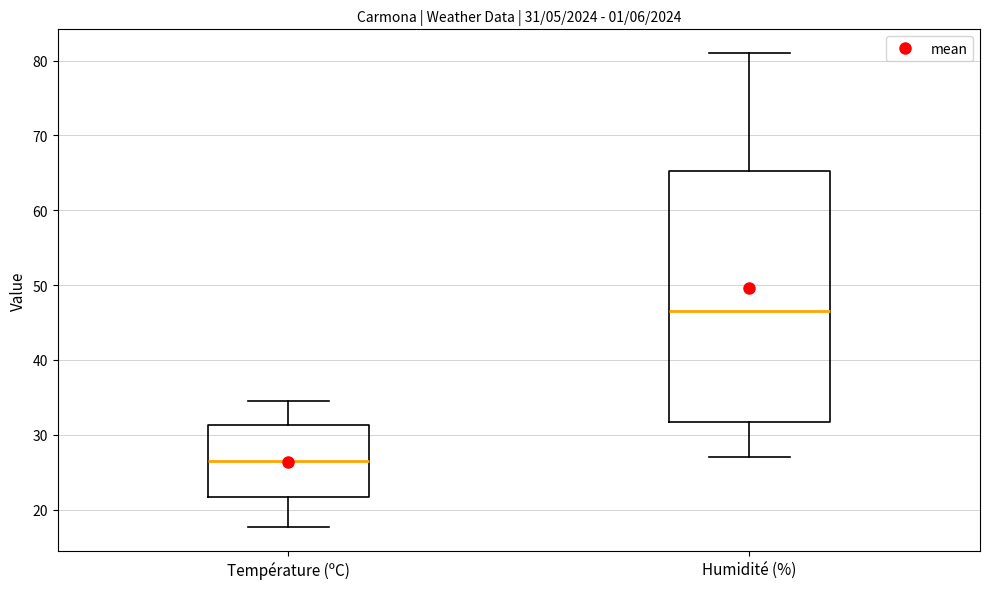

Which box's median line is the highest?

Humidité (%)